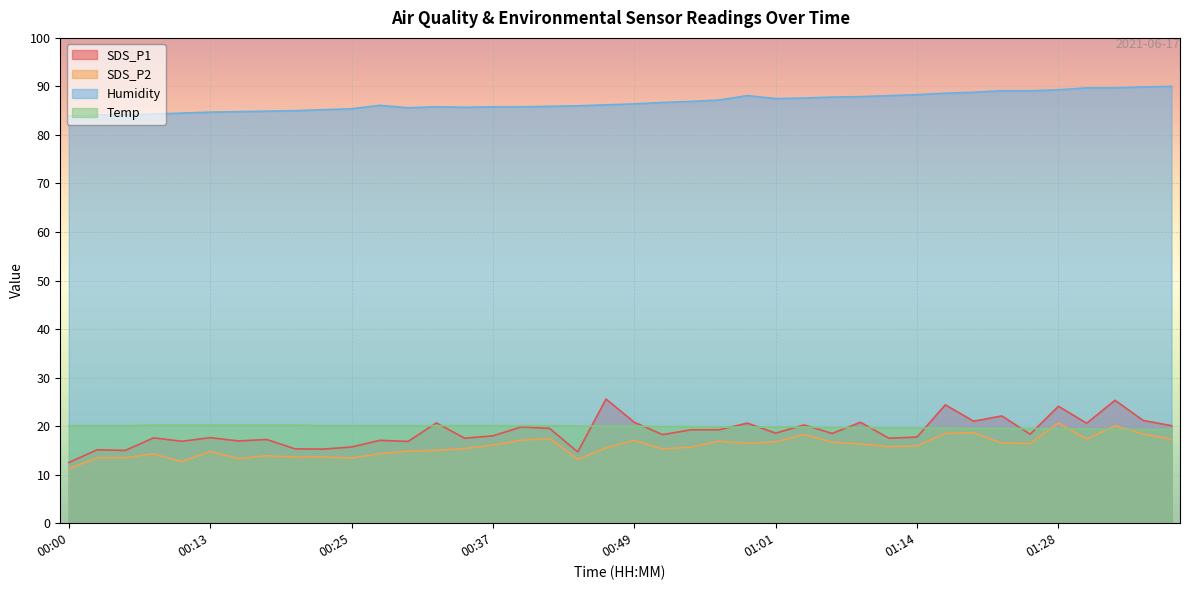

Reading left to right, transcribe all the data shown in this chart.

SDS_P1: 00:00=12.5	00:03=15.1	00:05=15.0	00:08=17.6	00:10=16.9	00:13=17.6	00:15=16.9	00:17=17.2	00:20=15.3	00:22=15.3	00:25=15.7	00:27=17.1	00:30=16.9	00:32=20.7	00:35=17.5	00:37=18.0	00:39=19.8	00:42=19.6	00:44=14.7	00:47=25.6	00:49=20.8	00:52=18.2	00:54=19.2	00:57=19.2	00:59=20.6	01:01=18.6	01:04=20.2	01:06=18.5	01:09=20.8	01:12=17.5	01:14=17.8	01:17=24.4	01:19=21.0	01:22=22.1	01:25=18.3	01:28=24.1	01:30=20.6	01:33=25.3	01:35=21.2	01:38=20.1
SDS_P2: 00:00=11.2	00:03=13.5	00:05=13.5	00:08=14.3	00:10=12.7	00:13=14.8	00:15=13.3	00:17=13.9	00:20=13.6	00:22=13.7	00:25=13.4	00:27=14.3	00:30=14.8	00:32=15.0	00:35=15.4	00:37=16.1	00:39=17.1	00:42=17.4	00:44=13.2	00:47=15.5	00:49=17.1	00:52=15.3	00:54=15.7	00:57=16.9	00:59=16.5	01:01=16.8	01:04=18.2	01:06=16.7	01:09=16.3	01:12=15.8	01:14=15.9	01:17=18.5	01:19=18.6	01:22=16.5	01:25=16.4	01:28=20.6	01:30=17.3	01:33=20.1	01:35=18.4	01:38=17.3
Humidity: 00:00=83.9	00:03=84.1	00:05=84.2	00:08=84.3	00:10=84.5	00:13=84.7	00:15=84.8	00:17=84.9	00:20=85.0	00:22=85.2	00:25=85.4	00:27=86.1	00:30=85.6	00:32=85.8	00:35=85.7	00:37=85.8	00:39=85.8	00:42=85.9	00:44=86.0	00:47=86.2	00:49=86.4	00:52=86.7	00:54=86.9	00:57=87.2	00:59=88.1	01:01=87.5	01:04=87.6	01:06=87.8	01:09=87.9	01:12=88.1	01:14=88.3	01:17=88.6	01:19=88.8	01:22=89.1	01:25=89.1	01:28=89.3	01:30=89.7	01:33=89.7	01:35=89.9	01:38=90.0
Temp: 00:00=20.1	00:03=20.1	00:05=20.1	00:08=20.2	00:10=20.2	00:13=20.2	00:15=20.2	00:17=20.2	00:20=20.2	00:22=20.1	00:25=20.1	00:27=20.1	00:30=20.1	00:32=20.1	00:35=20.1	00:37=20.1	00:39=20.1	00:42=20.1	00:44=20.0	00:47=20.0	00:49=20.0	00:52=19.9	00:54=19.9	00:57=19.8	00:59=19.8	01:01=19.8	01:04=19.8	01:06=19.7	01:09=19.7	01:12=19.6	01:14=19.6	01:17=19.6	01:19=19.5	01:22=19.5	01:25=19.5	01:28=19.4	01:30=19.4	01:33=19.3	01:35=19.3	01:38=19.3